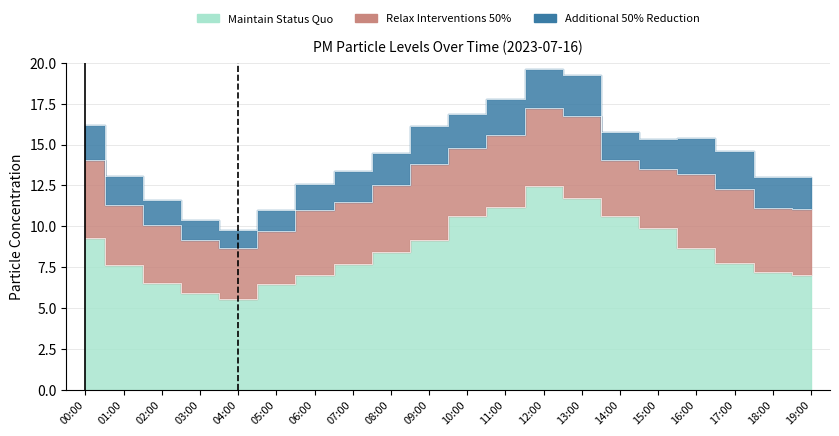

The Additional 50% Reduction series shows 2.3 at 09:00. True or false?

True